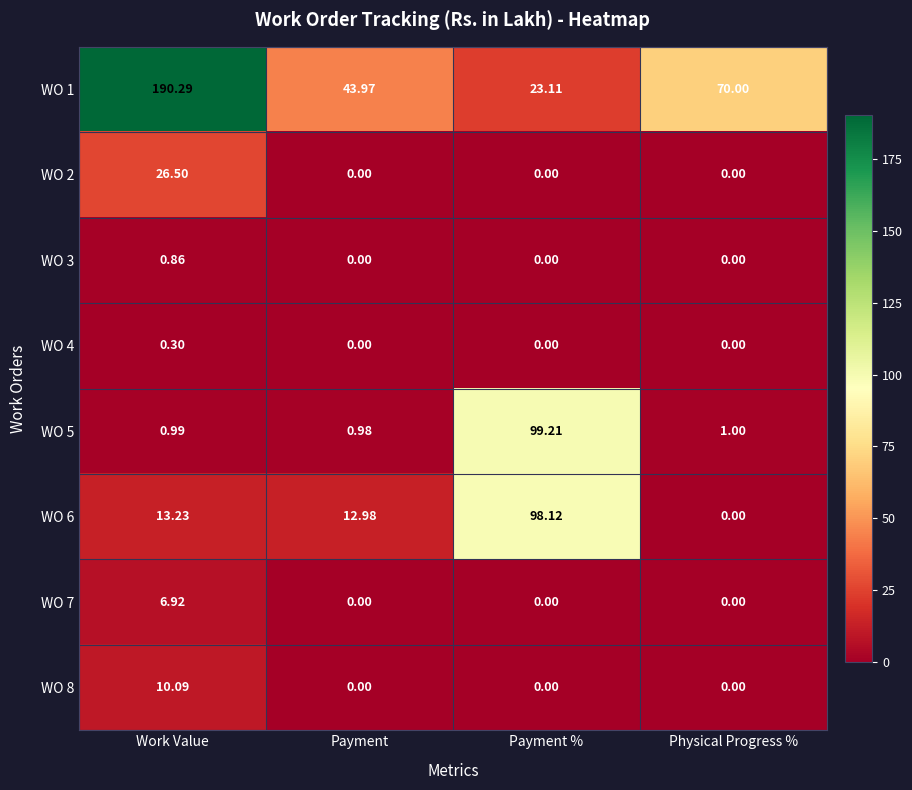

Which series has the largest total across all categories?

WO 1